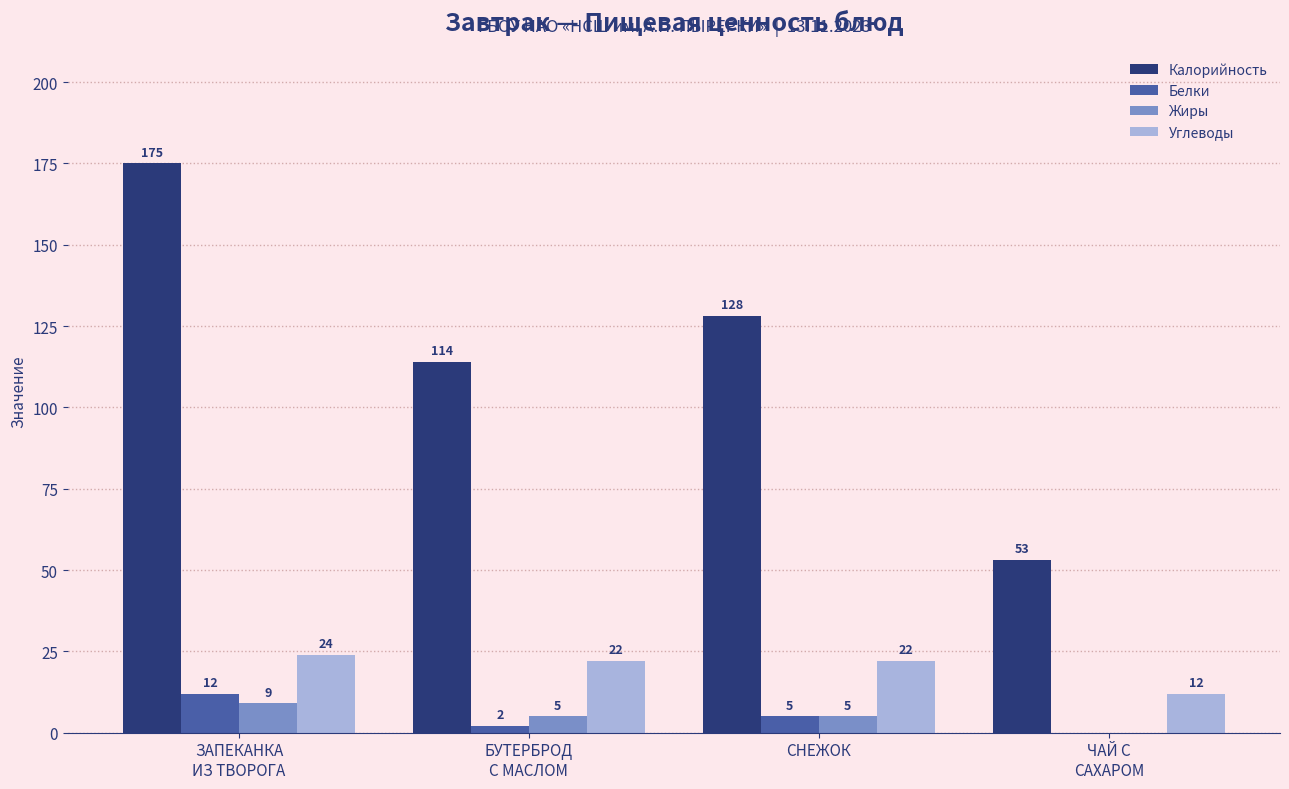

How many distinct data groups are displayed?

4